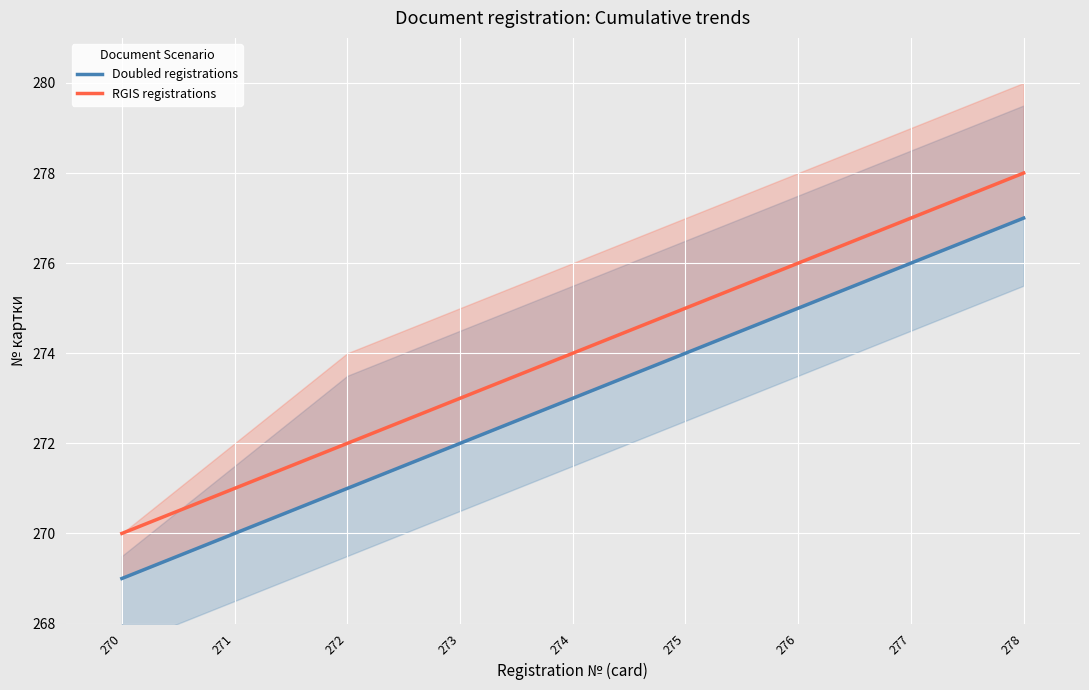

Where does the Doubled registrations series first go above 273?

275